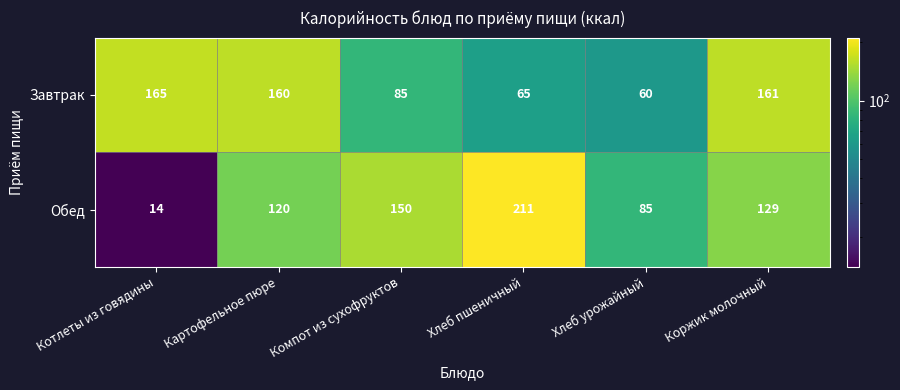

Which category has the lowest value across all series?

Котлеты из говядины